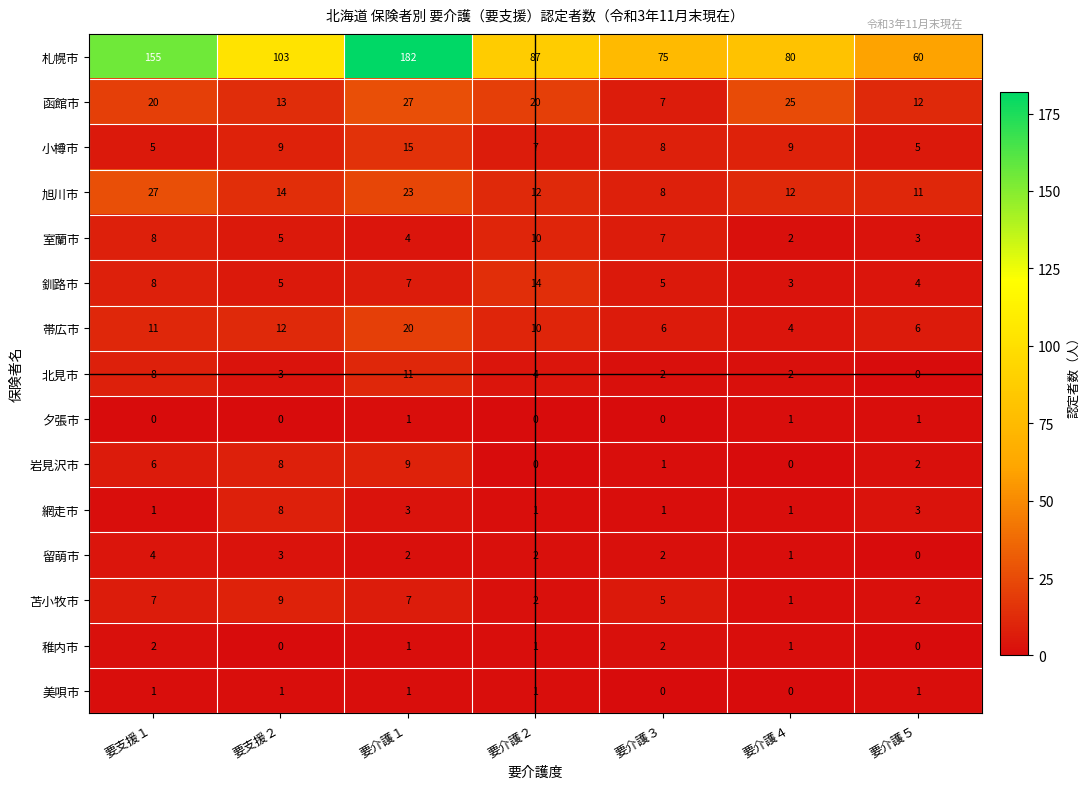

At which label does 釧路市 first exceed 5?

要支援１